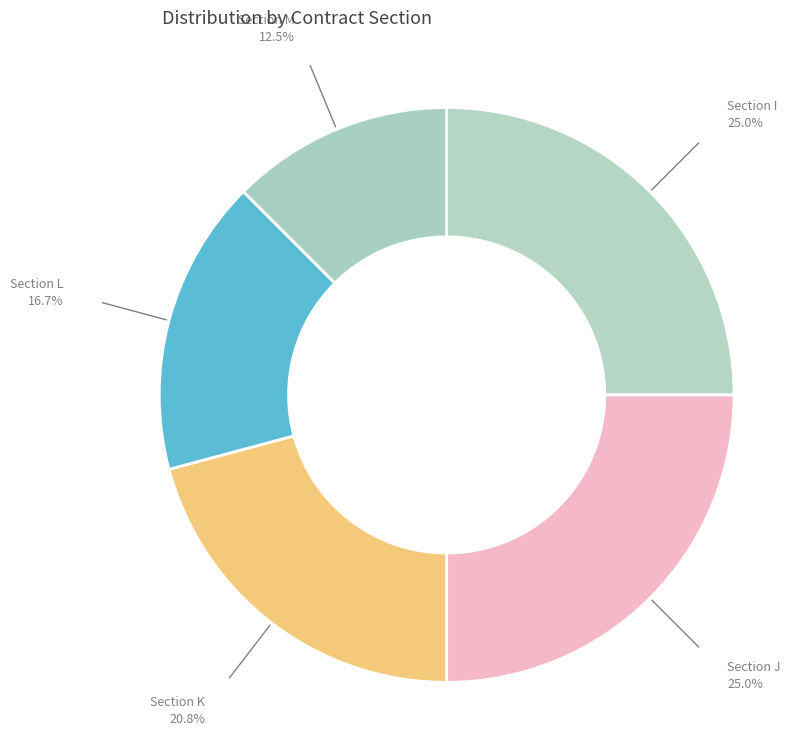

Is there any slice that represents more than half of the pie?

No